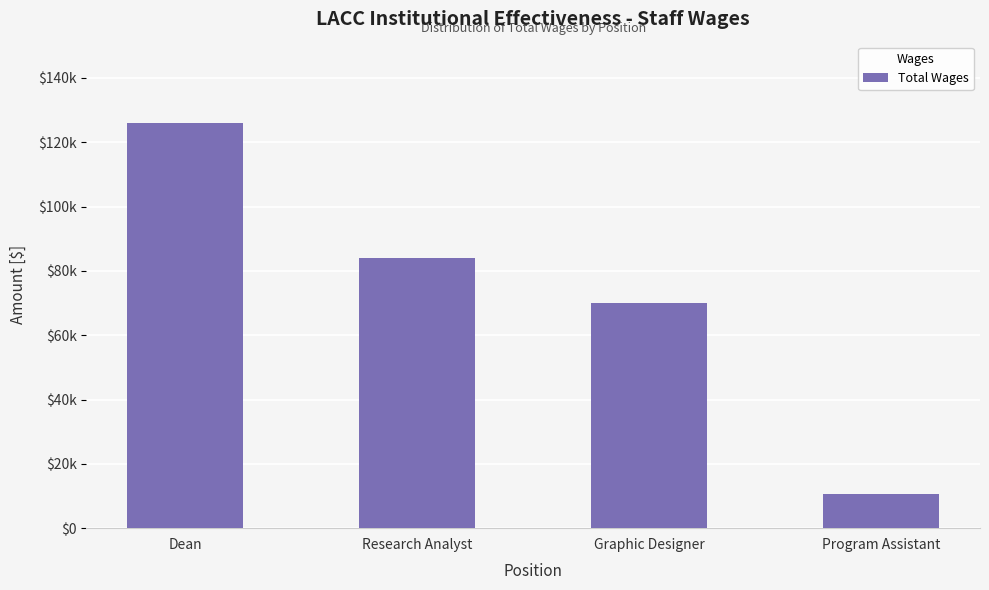

True or false: the data shows 83929 at Research Analyst.

True